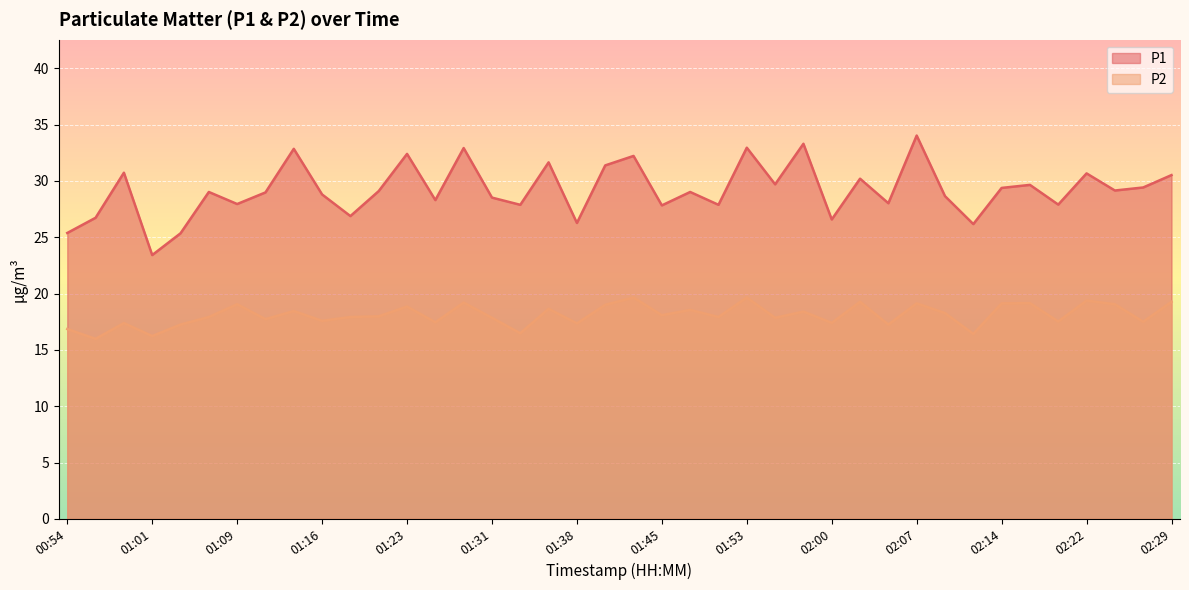

The P1 series shows 47.6 at 00:57. True or false?

False